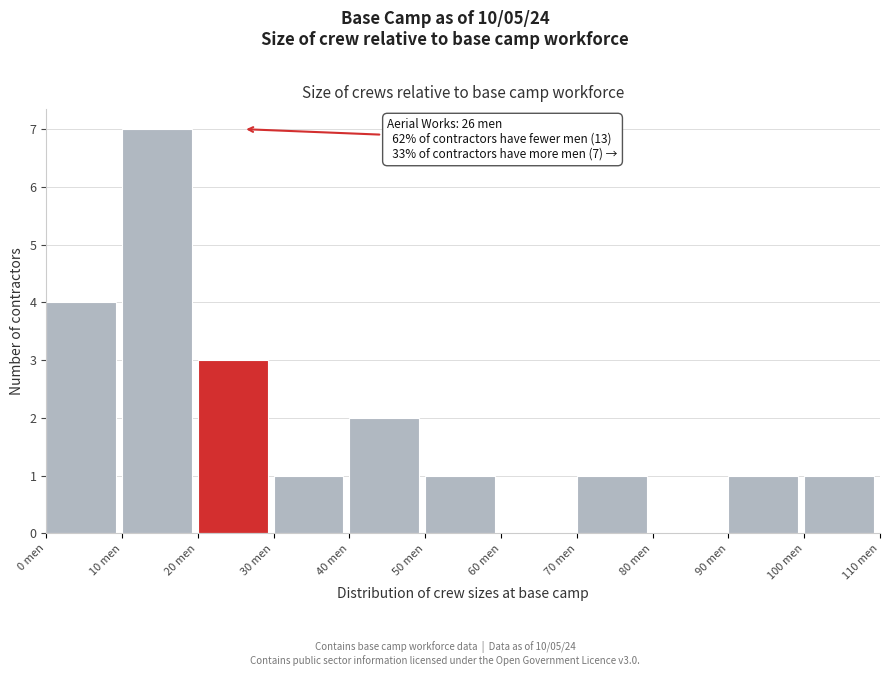

Over which range of the x-axis is the bar tallest?

10 to 20